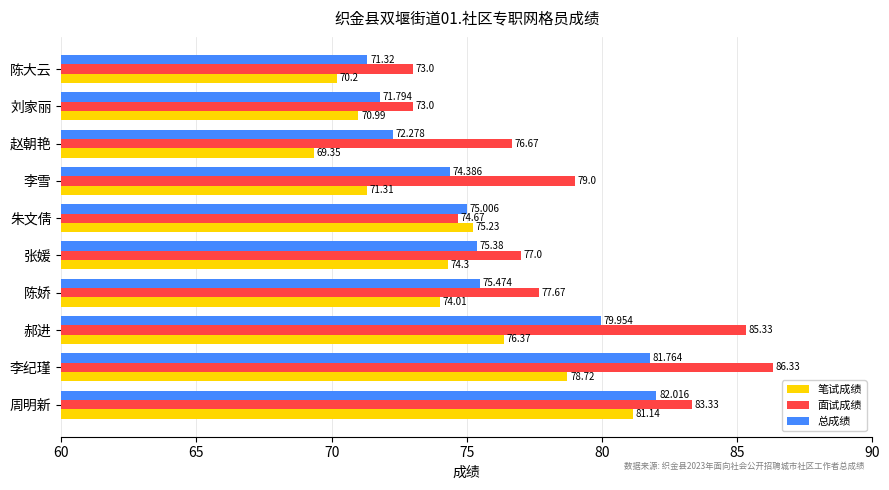

At which category is the sum across all series the highest?

李纪瑾